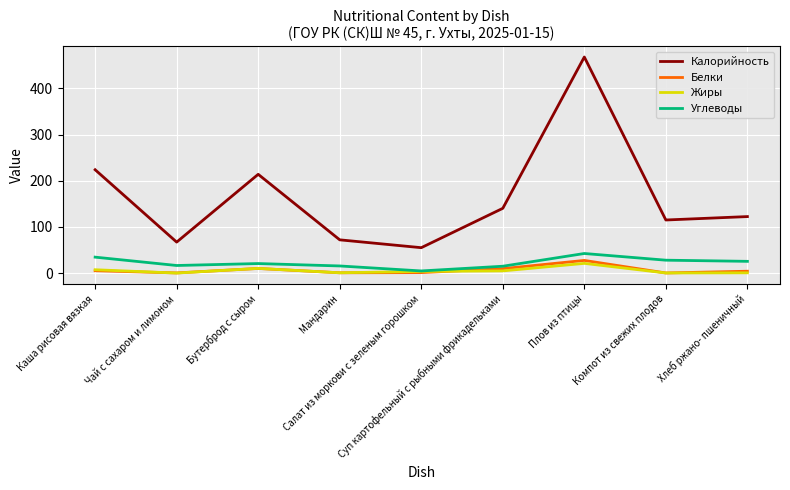

How many lines are shown in the chart?

4